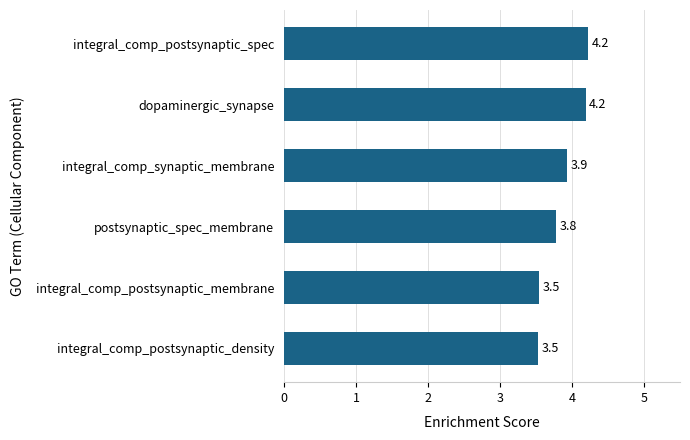

What is the difference between the second highest and second lowest values?

0.6